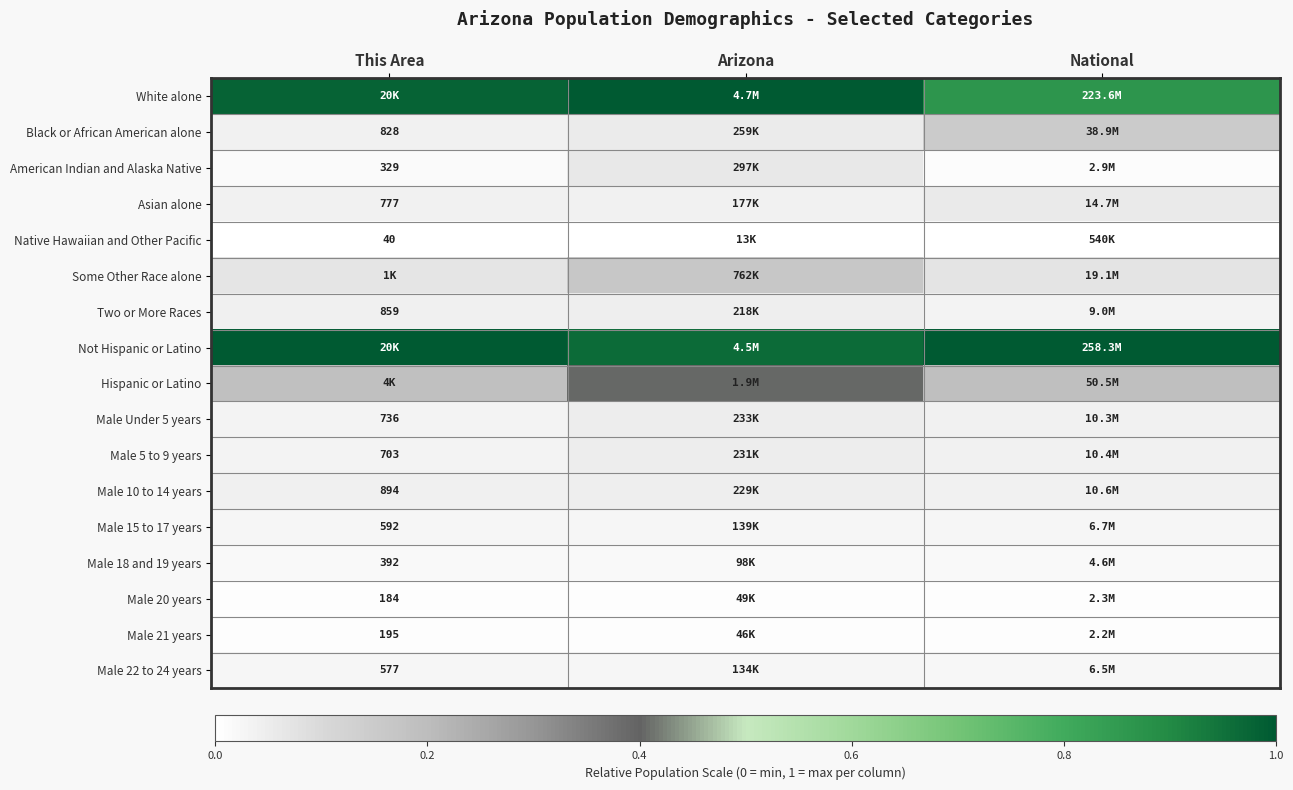

The value of Not Hispanic or Latino at National is 1.0. True or false?

True